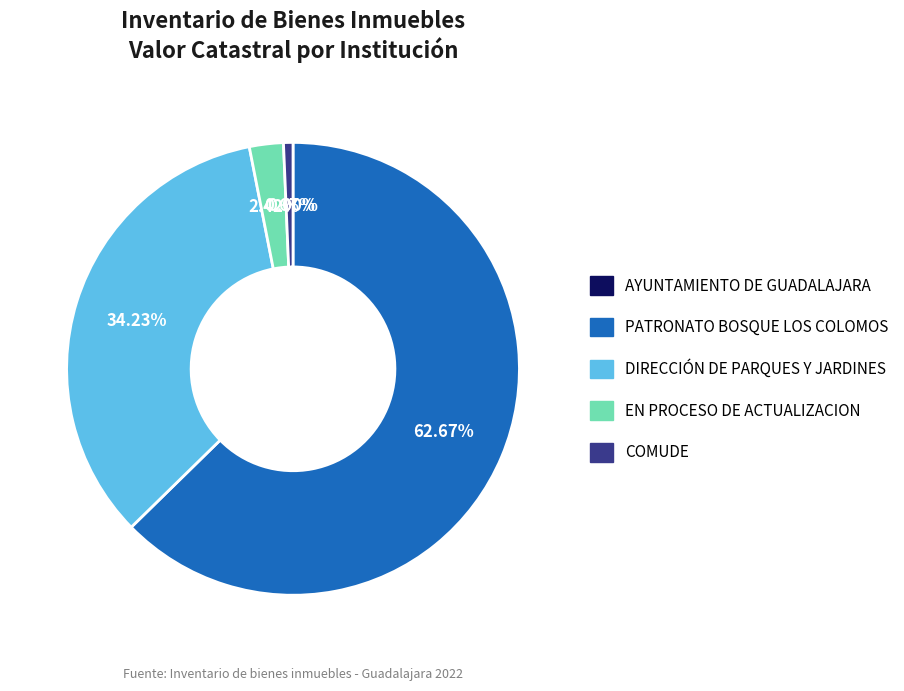

Is there any slice that represents more than half of the pie?

Yes